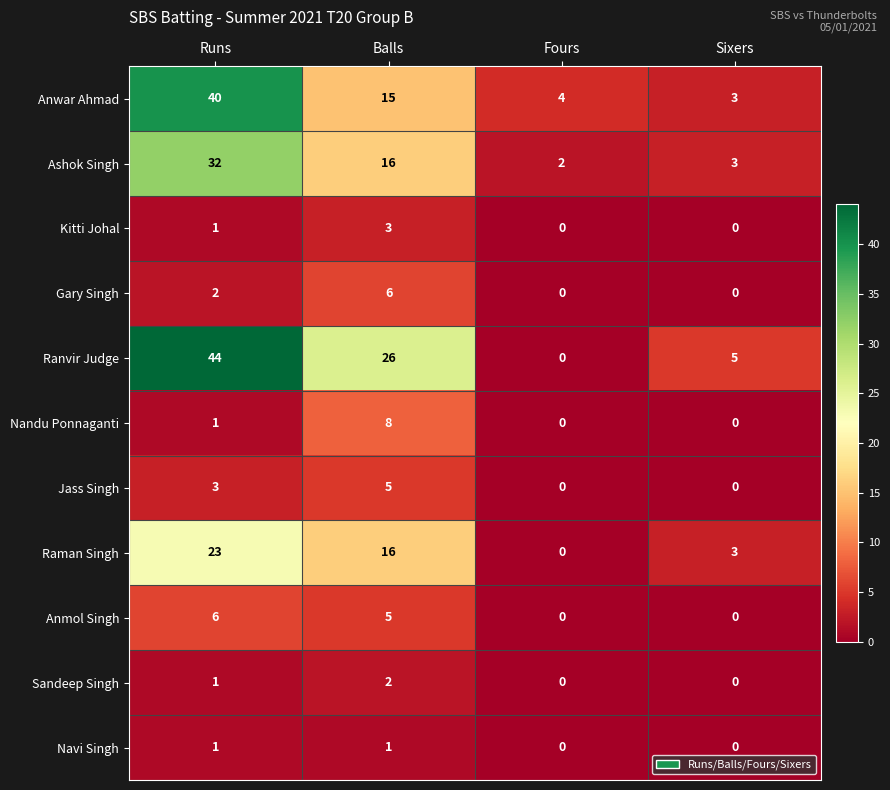

Which series has the widest spread of values?

Ranvir Judge